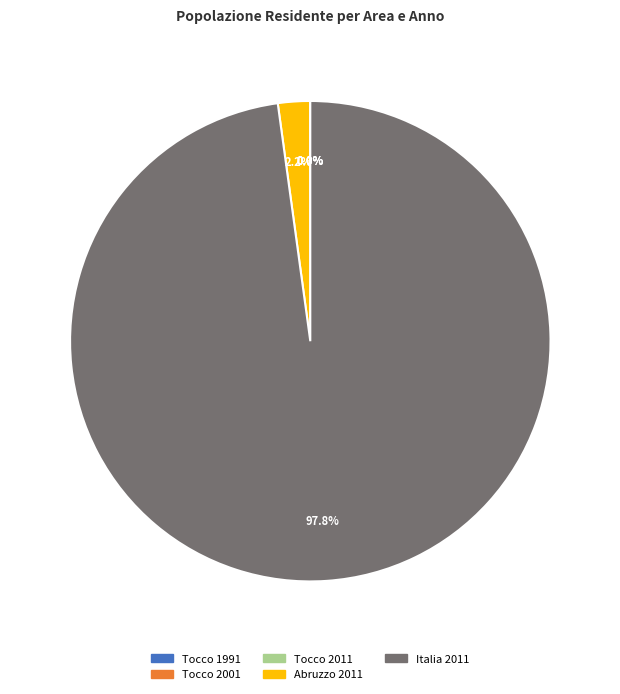

What is the largest slice in the pie chart?

Italia 2011